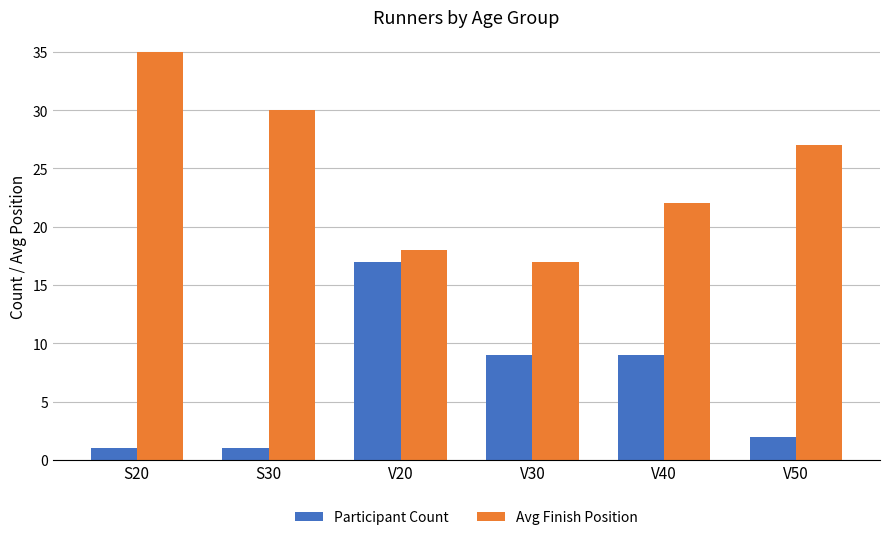

What is the label of the 1st bar from the left?

S20